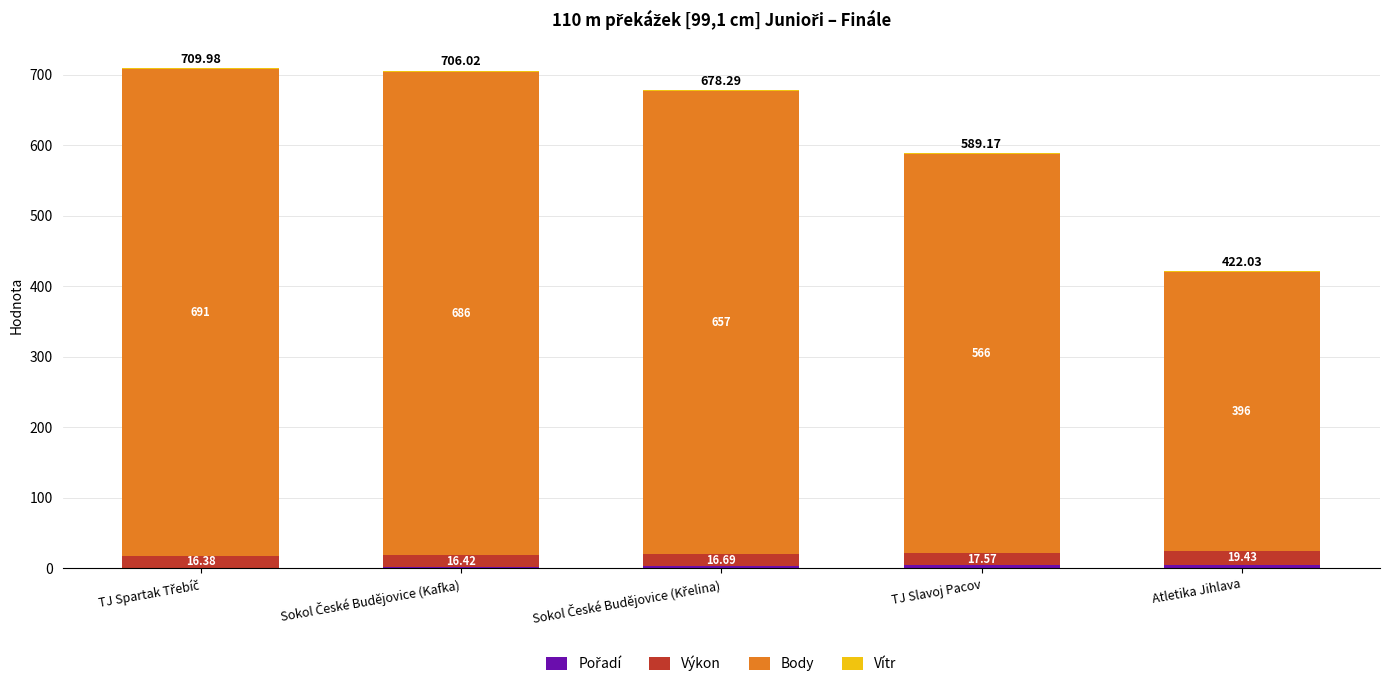

What is the total value across all series at Atletika Jihlava?

422.0